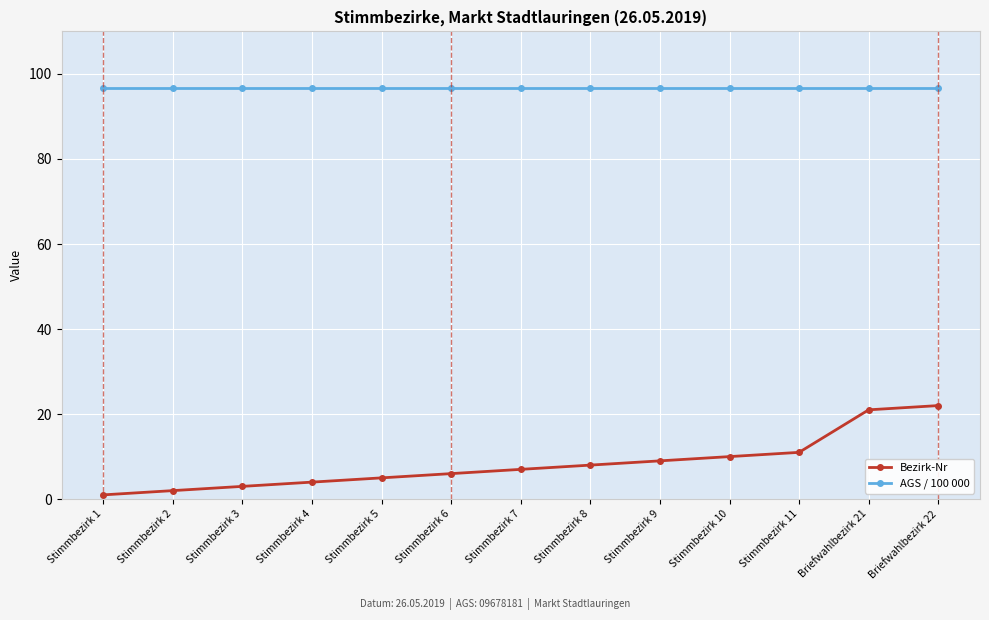

The value of Bezirk-Nr at Briefwahlbezirk 21 is 21.0. True or false?

True